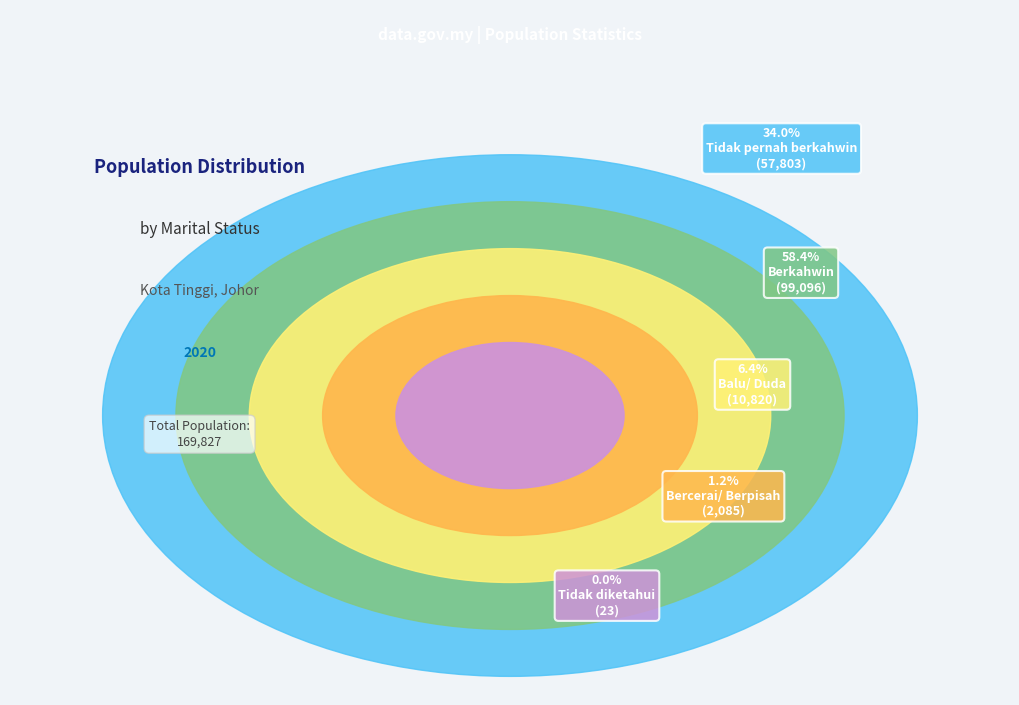

What is the largest slice in the pie chart?

Berkahwin